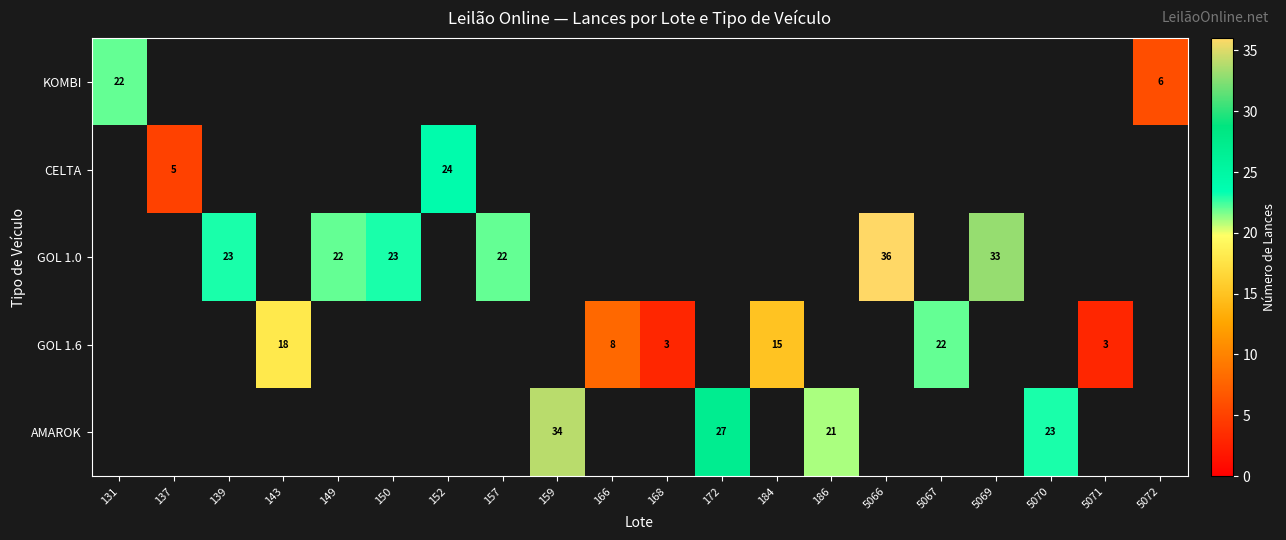

The GOL 1.0 series shows 23 at 150. True or false?

True